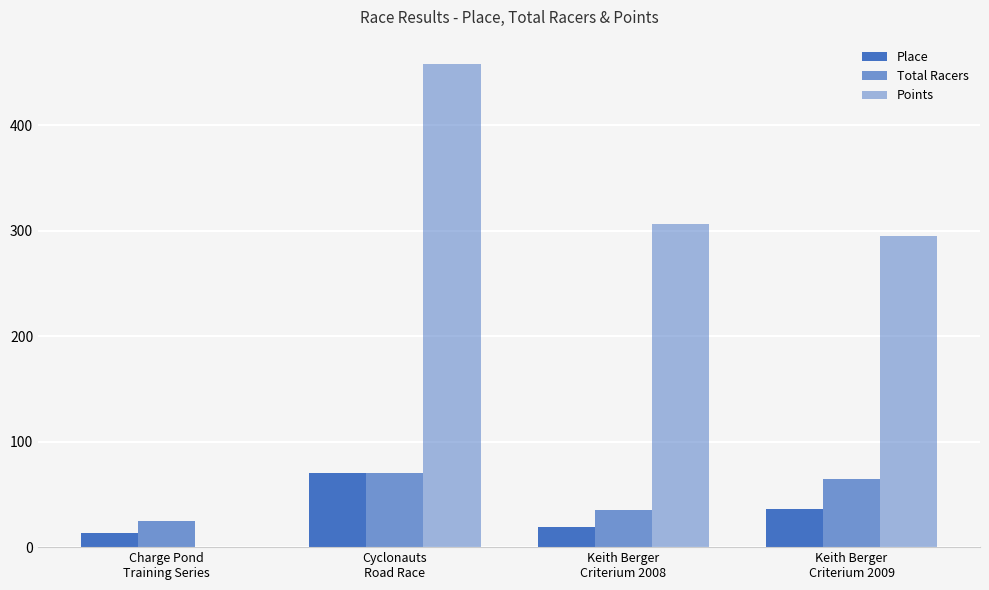

What is the minimum value for Total Racers?

25.0